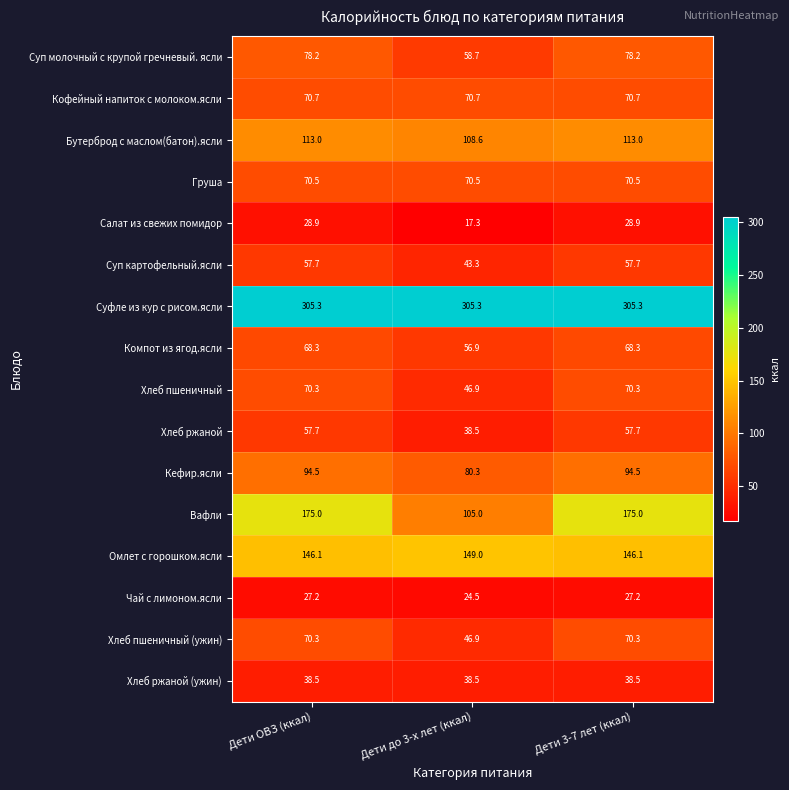

At which label does Компот из ягод.ясли first exceed 68?

Дети ОВЗ (ккал)